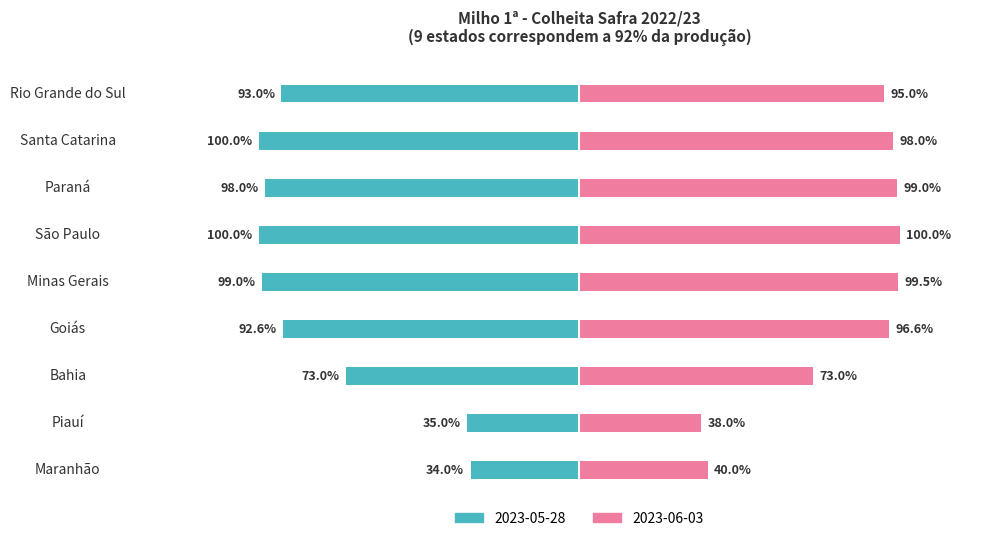

True or false: 2023-05-28 has a value of -1.0 at Minas Gerais.

True